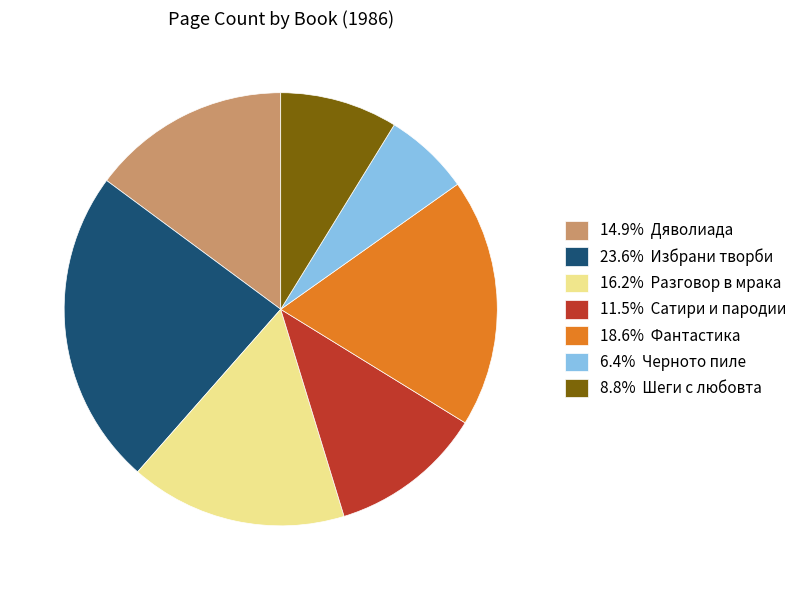

What is the ratio of the value at 8.8% Шеги с любовта to the value at 23.6% Избрани творби?

0.4